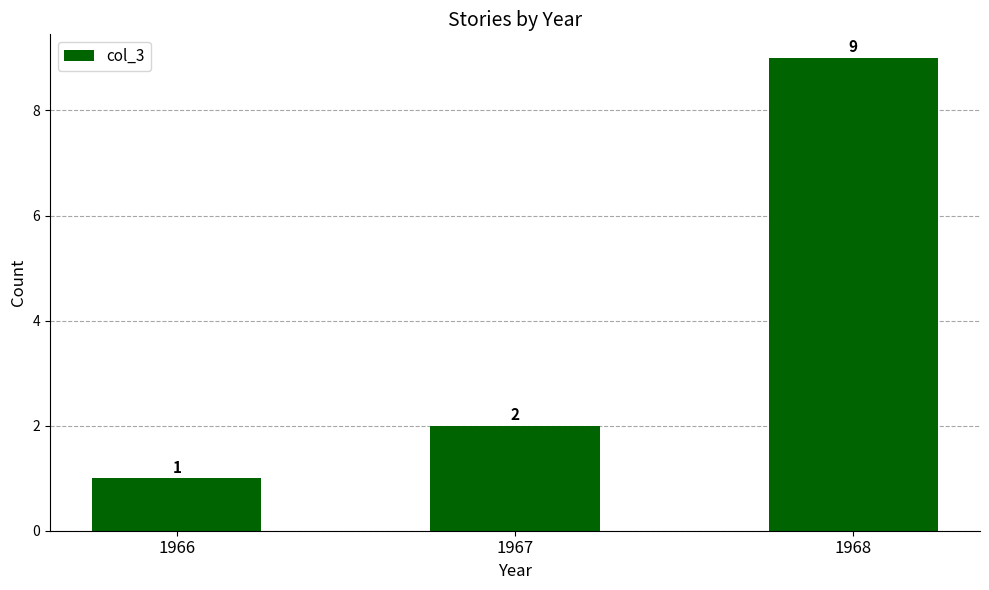

Between 1968 and 1967, which is larger?

1968